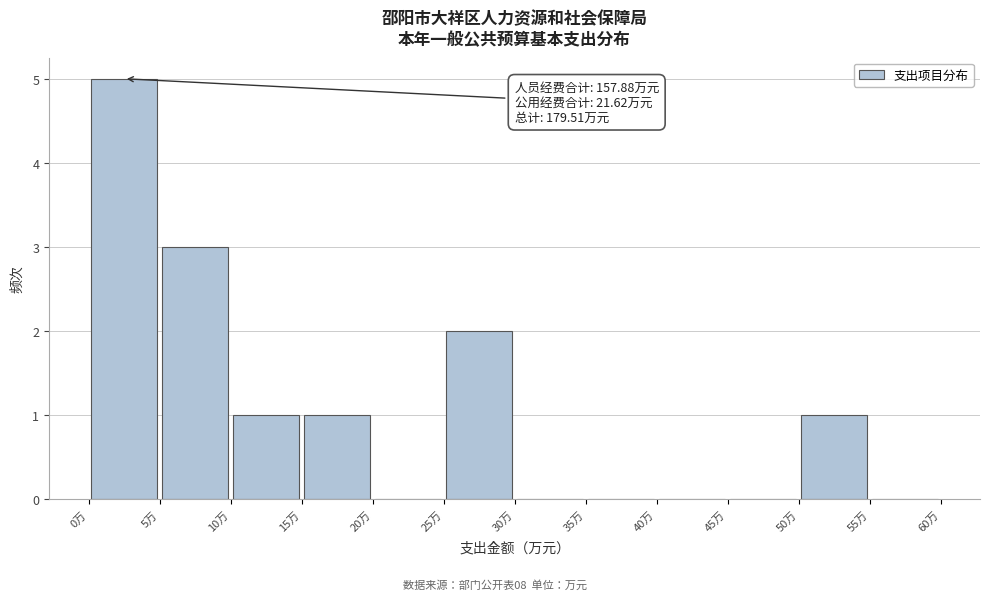

Over which range of the x-axis is the bar tallest?

0 to 5